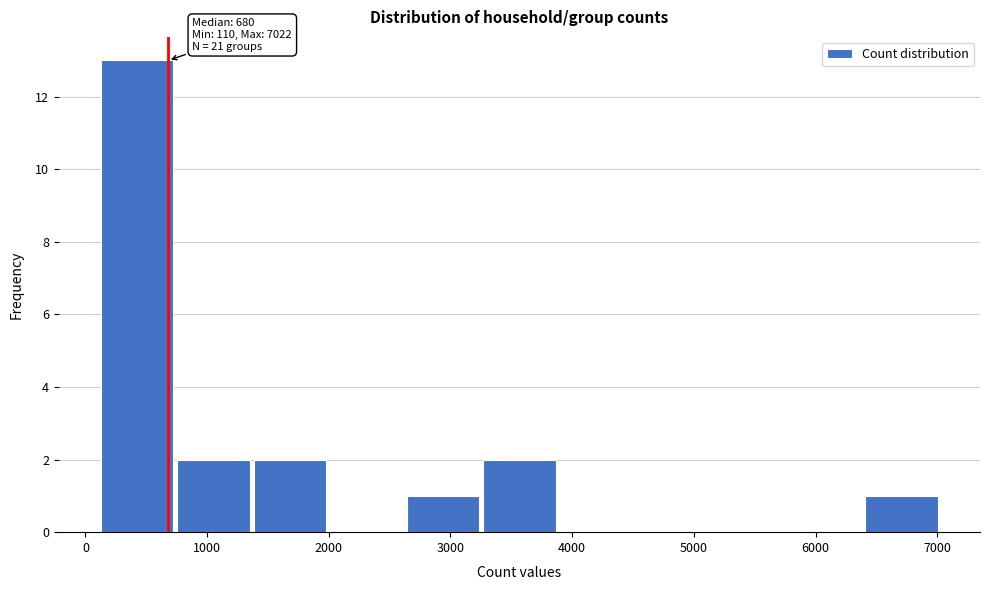

Which range on the x-axis has the tallest bar?

100 to 700